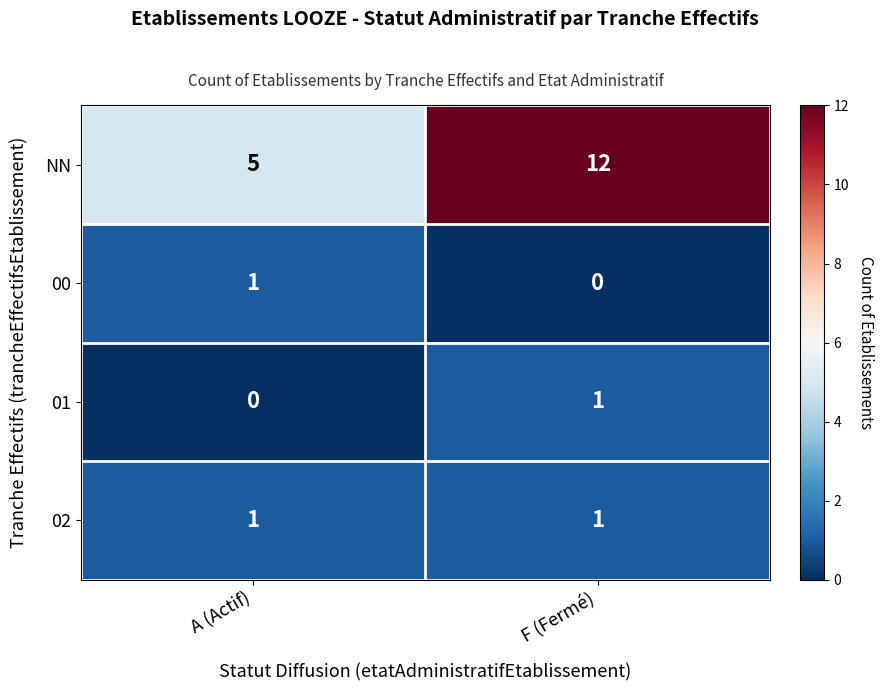

What is the difference between the highest and lowest values at F (Fermé)?

12